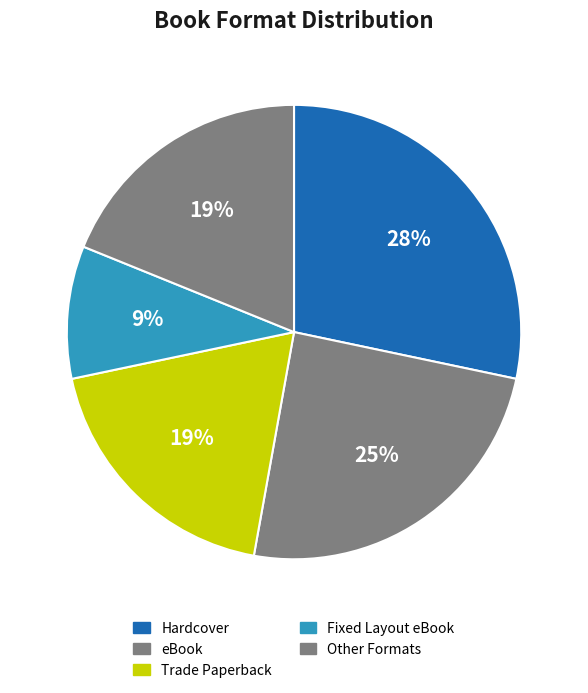

How many segments does this pie chart have?

5